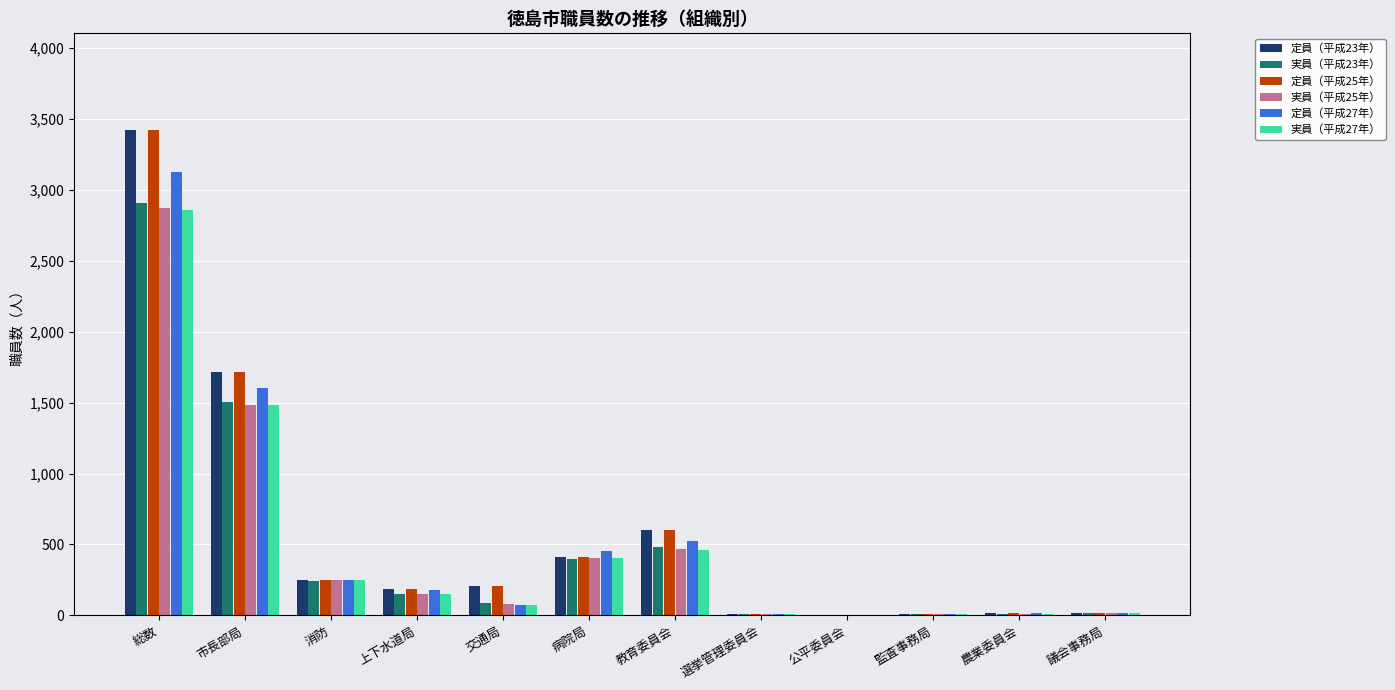

Count the number of data series in this chart.

6